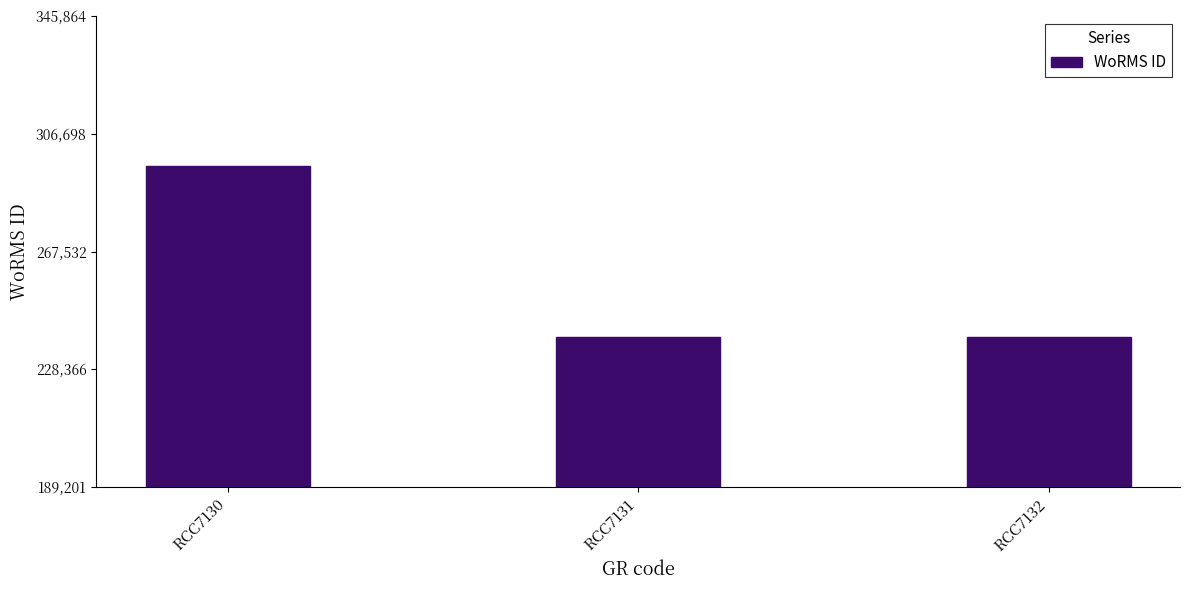

Read the value at RCC7130, to the nearest 50.

295850